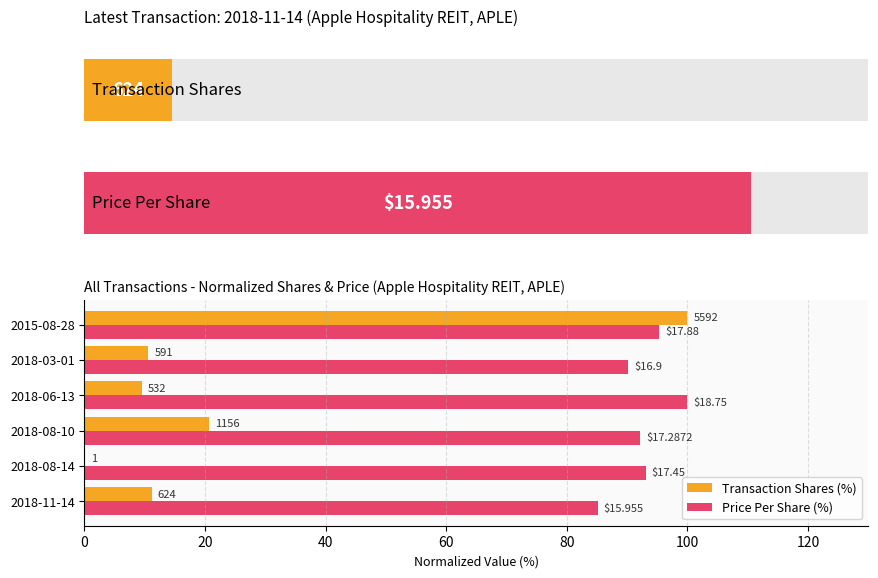

What value does the Transaction Shares (%) series have at 2018-11-14?

11.2